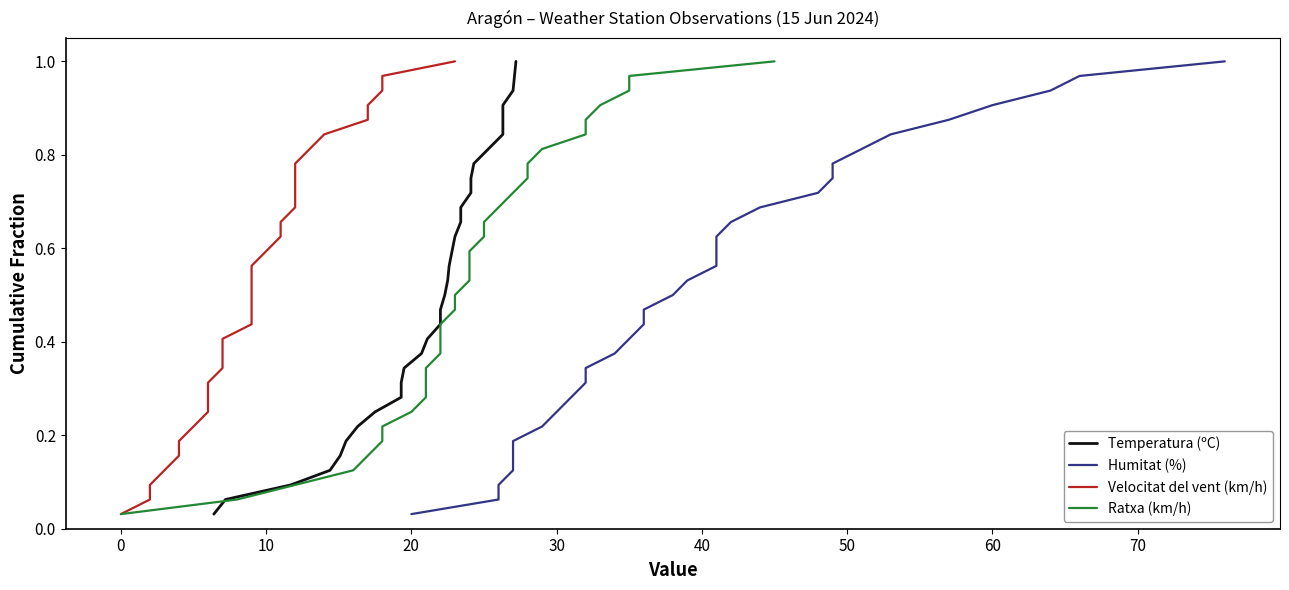

Reading left to right, list all the values displayed in this chart.

Temperatura (ºC): 0.0	0.1	0.1	0.1	0.2	0.2	0.2	0.2	0.3	0.3	0.3	0.4	0.4	0.4	0.5	0.5	0.5	0.6	0.6	0.6	0.7	0.7	0.7	0.8	0.8	0.8	0.8	0.9	0.9	0.9	1.0	1.0
Humitat (%): 0.0	0.1	0.1	0.1	0.2	0.2	0.2	0.2	0.3	0.3	0.3	0.4	0.4	0.4	0.5	0.5	0.5	0.6	0.6	0.6	0.7	0.7	0.7	0.8	0.8	0.8	0.8	0.9	0.9	0.9	1.0	1.0
Velocitat del vent (km/h): 0.0	0.1	0.1	0.1	0.2	0.2	0.2	0.2	0.3	0.3	0.3	0.4	0.4	0.4	0.5	0.5	0.5	0.6	0.6	0.6	0.7	0.7	0.7	0.8	0.8	0.8	0.8	0.9	0.9	0.9	1.0	1.0
Ratxa (km/h): 0.0	0.1	0.1	0.1	0.2	0.2	0.2	0.2	0.3	0.3	0.3	0.4	0.4	0.4	0.5	0.5	0.5	0.6	0.6	0.6	0.7	0.7	0.7	0.8	0.8	0.8	0.8	0.9	0.9	0.9	1.0	1.0